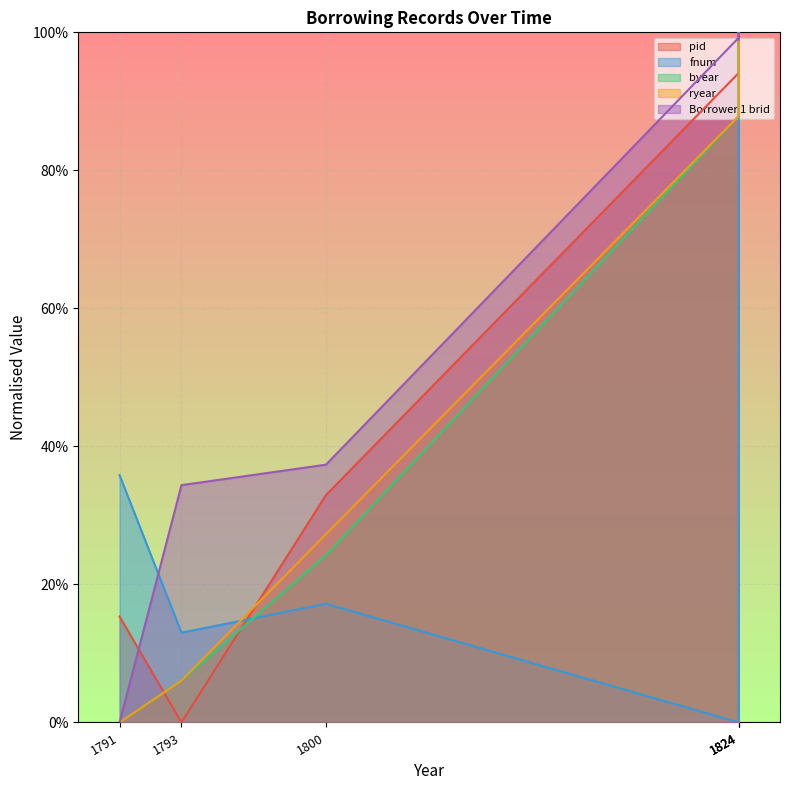

Which series changed the most between 1791 and 1824?

pid